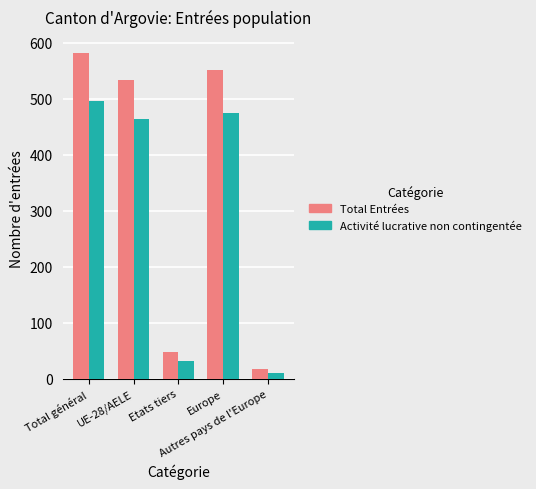

Reading left to right, what are all the values shown in this chart?

Total Entrées: Total général=581	UE-28/AELE=534	Etats tiers=47	Europe=551	Autres pays de l'Europe=17
Activité lucrative non contingentée: Total général=496	UE-28/AELE=464	Etats tiers=32	Europe=475	Autres pays de l'Europe=11